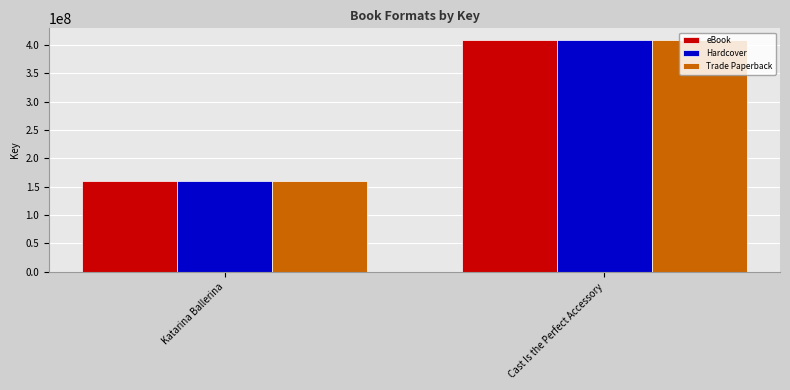

What is the sum of the Hardcover values at Cast Is the Perfect Accessory and Katarina Ballerina?

568411997